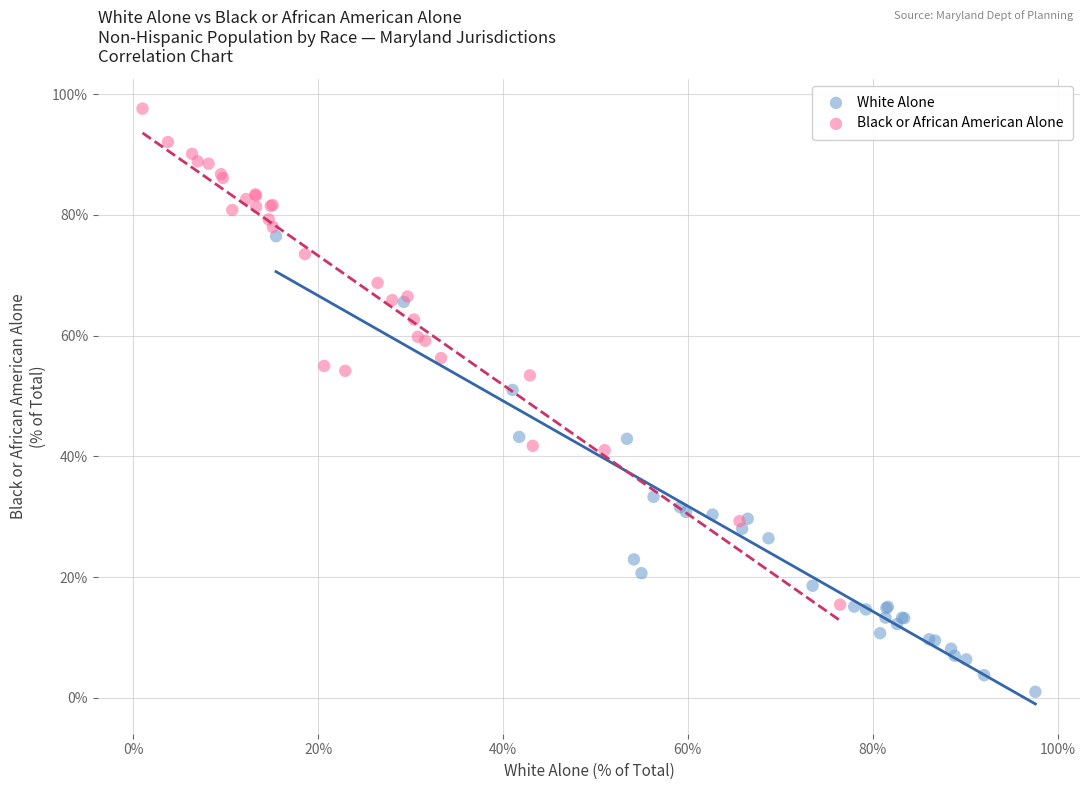

Which series reaches the maximum Y coordinate?

Black or African American Alone